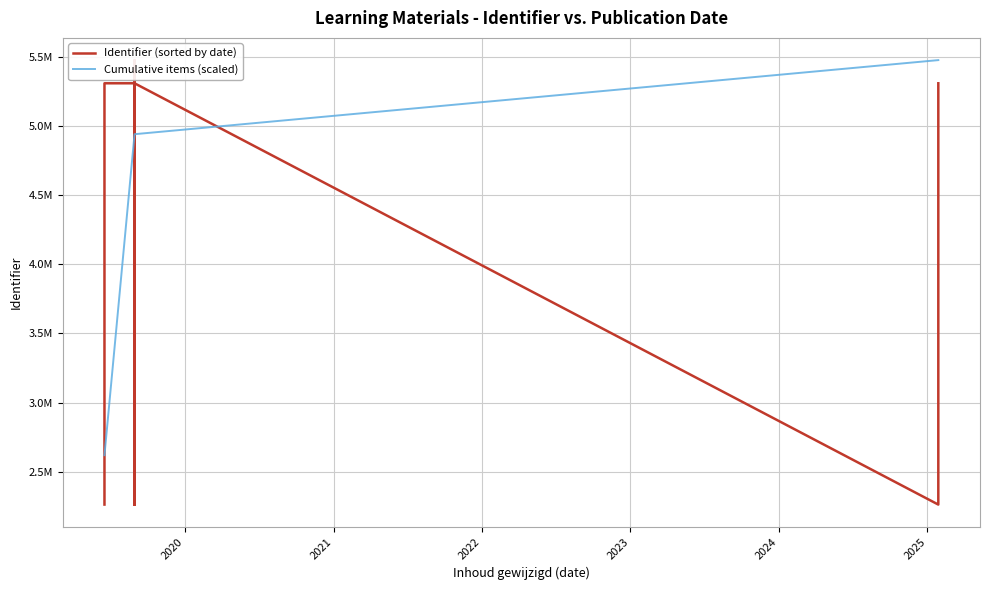

List the labels in order of value, largest first.

2019-08-30, 2019-08-30, 2019-08-30, 2019-08-30, 2019-06-17, 2019-08-30, 2025-01-28, 2025-01-28, 2019-08-30, 2019-08-30, 2019-08-30, 2019-08-30, 2019-08-30, 2019-08-30, 2019-08-30, 2019-08-30, 2019-06-17, 2025-01-28